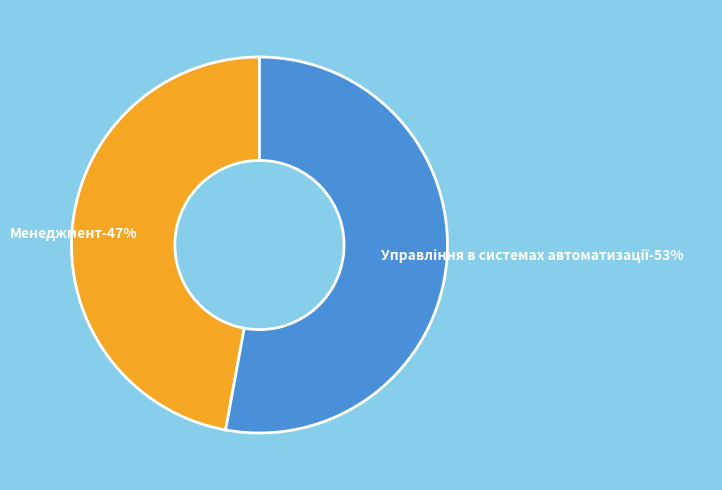

What is the ratio of the value at Менеджмент to the value at Управління в системах автоматизації?

0.9